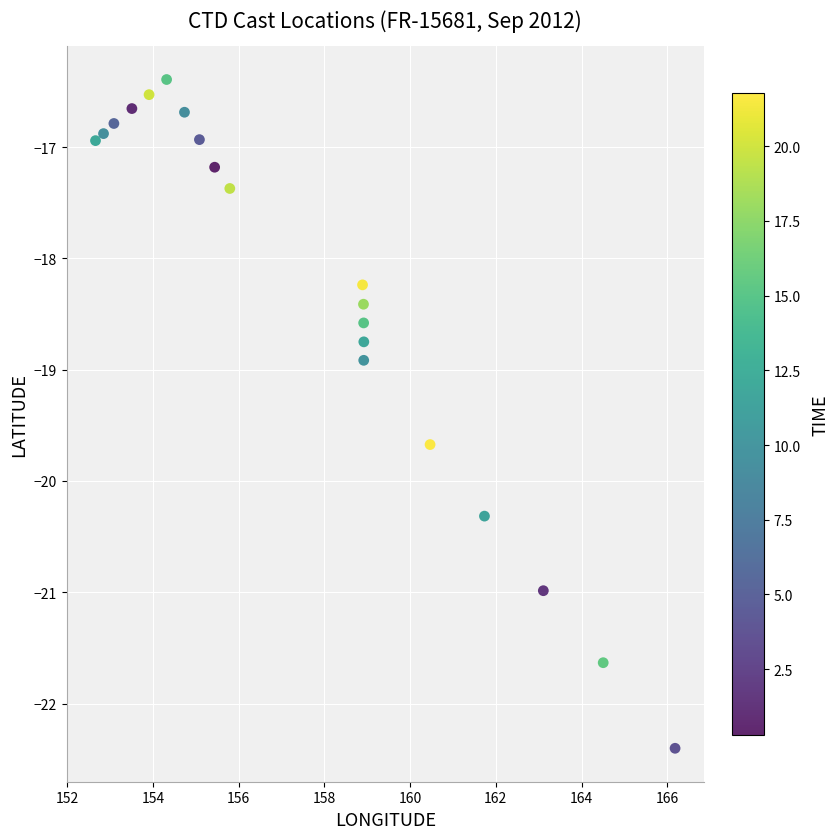

What is the range of Y values (max minus min)?

6.0